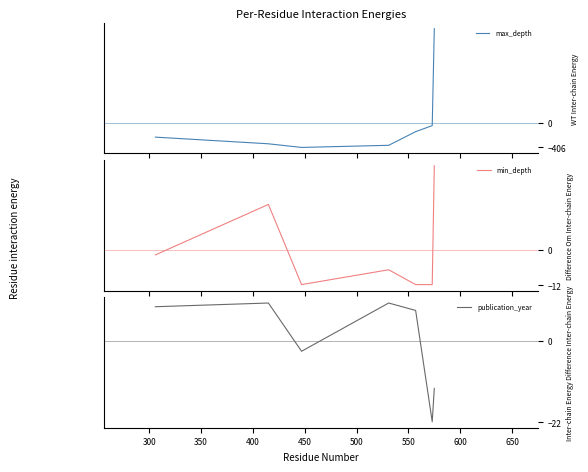

What is the highest value of the max_depth series?

1553.6